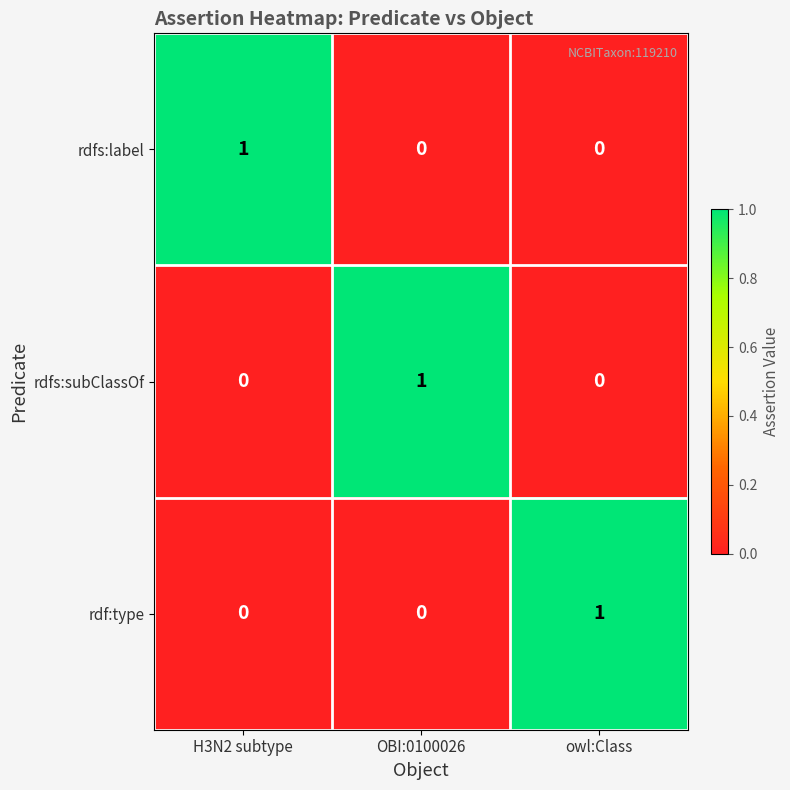

True or false: rdfs:subClassOf has a value of 0 at H3N2 subtype.

True